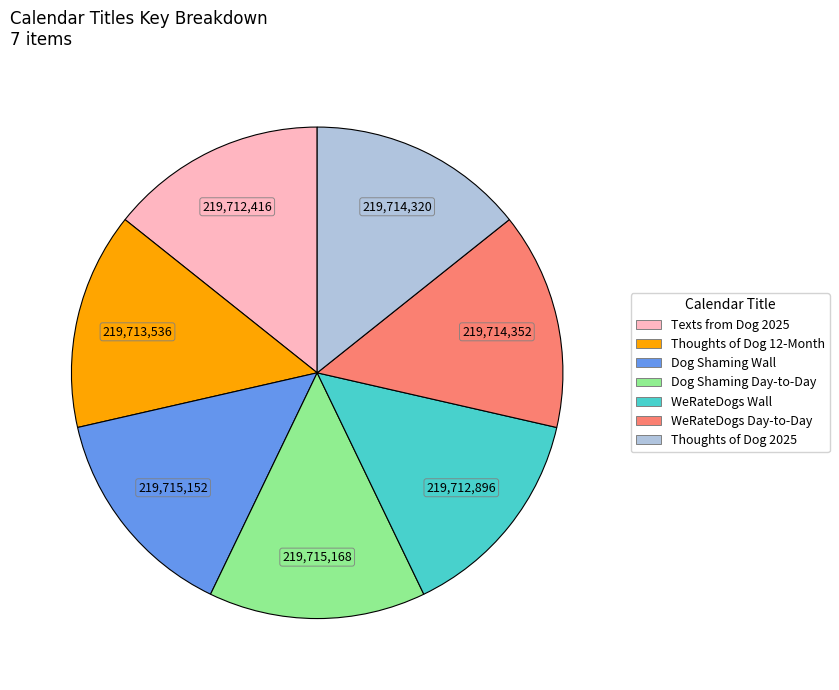

Is there a majority slice in this chart?

No